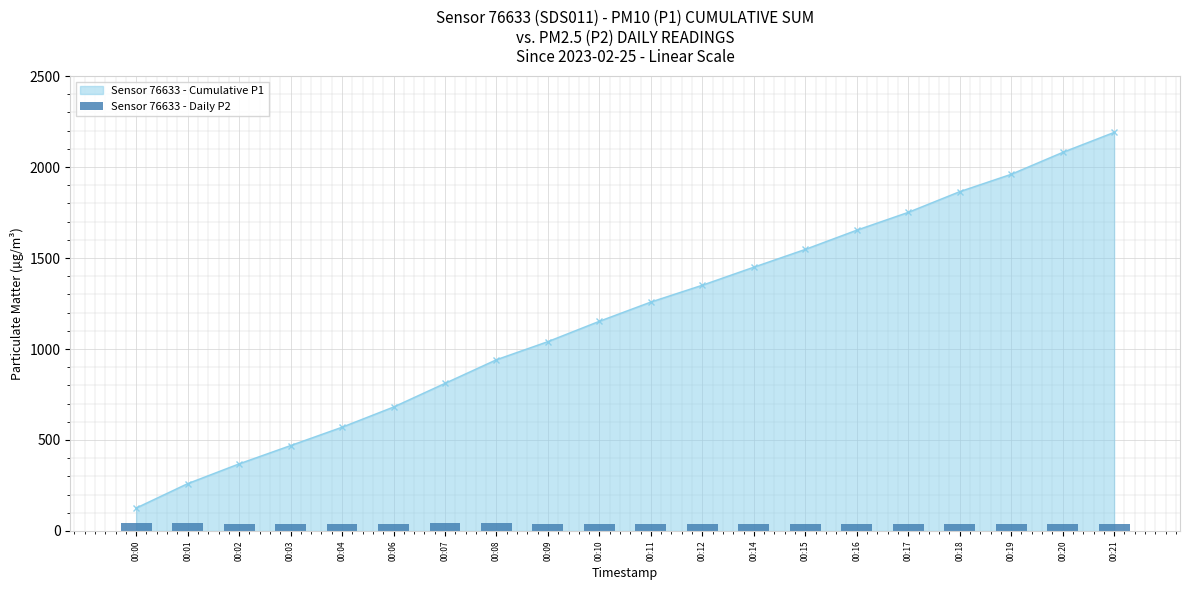

Reading right to left, transcribe all the data shown in this chart.

00:21=40.0	00:20=40.3	00:19=36.4	00:18=39.8	00:17=38.2	00:16=39.0	00:15=36.6	00:14=38.9	00:12=36.1	00:11=39.2	00:10=41.0	00:09=39.4	00:08=43.4	00:07=43.1	00:06=39.3	00:04=40.2	00:03=38.5	00:02=37.6	00:01=44.1	00:00=44.5